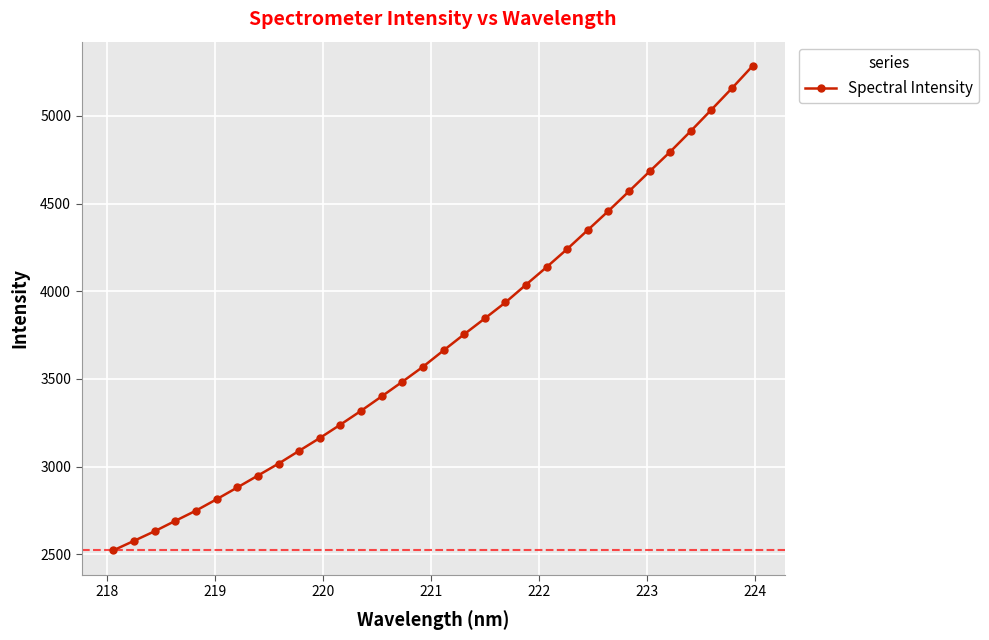

What is the sum of all values?

118961.4